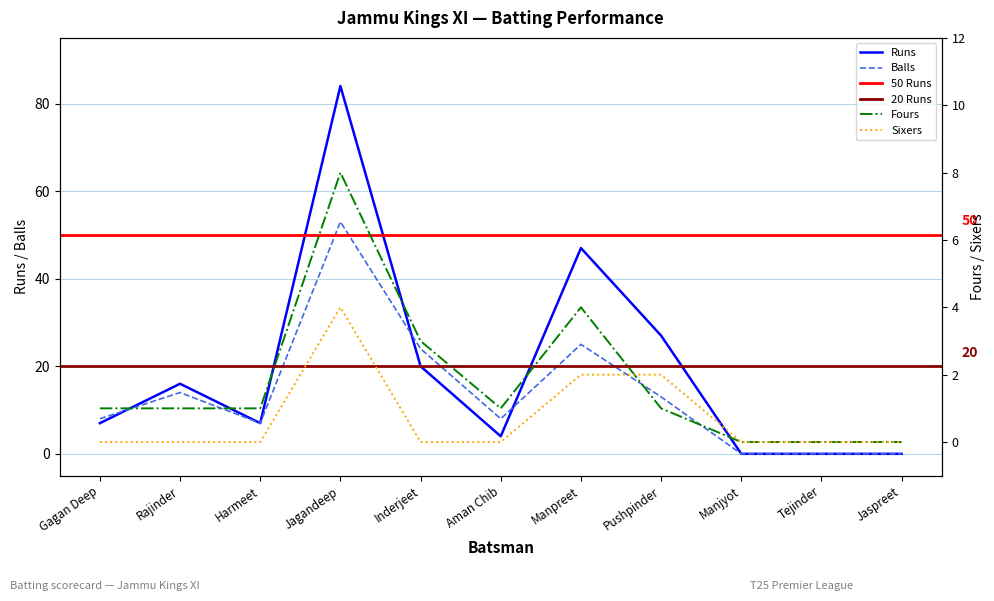

Is the value of Fours at Inderjeet greater than the value of Runs at Aman Chib?

No